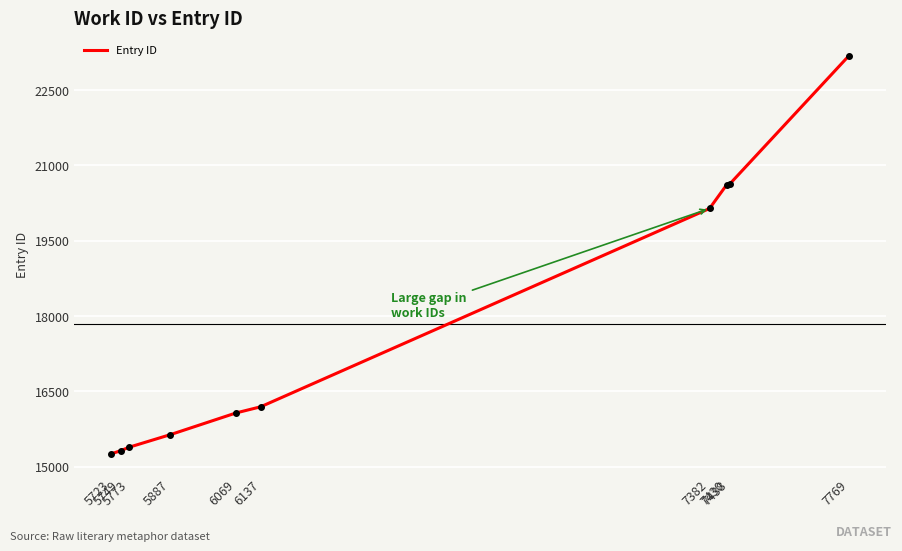

Approximately how many times larger is the value at 5723 compared to 7382?

0.8